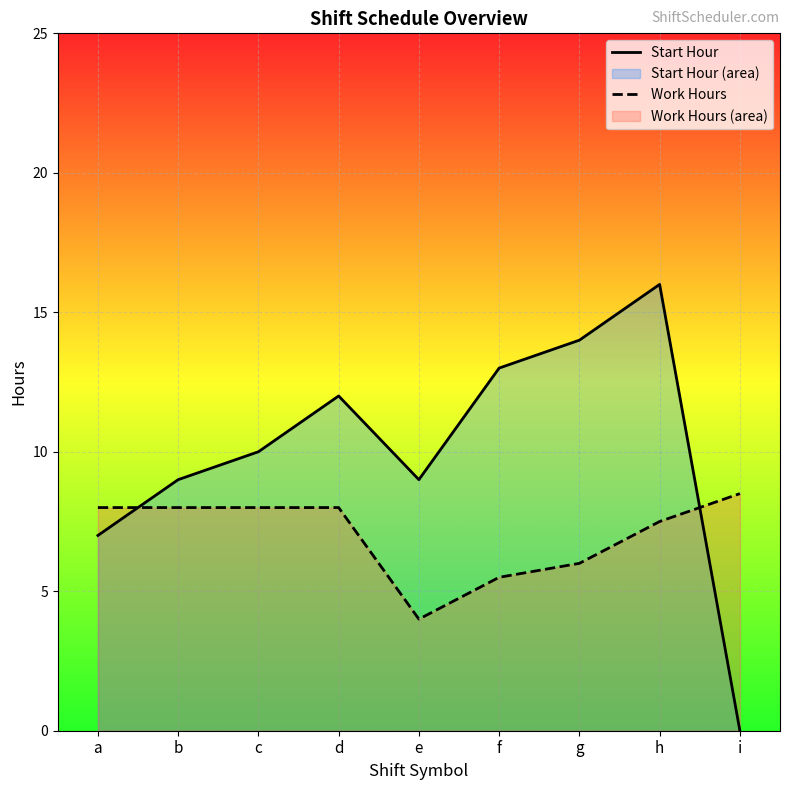

What is the value of the Work Hours point at the 8th from the left?

7.5